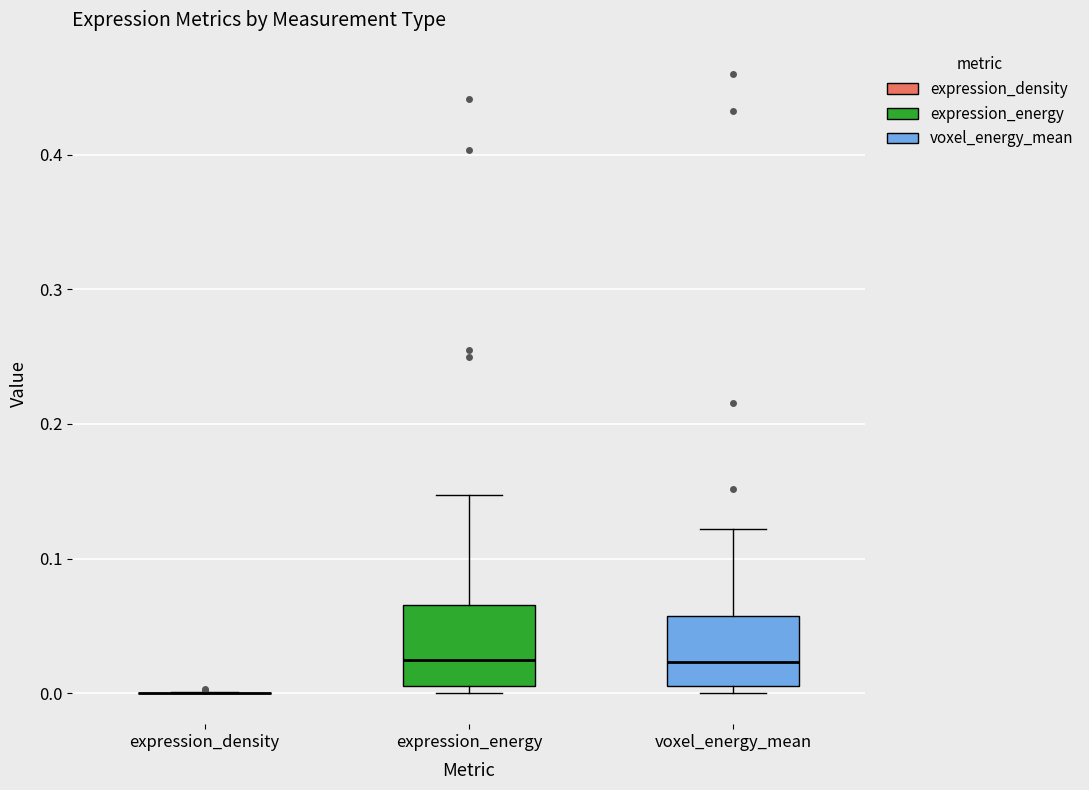

Reading left to right, transcribe this box plot: for each box, give where its median line is, the range the box spans, and where its two whiskers end, as read against the y-axis. The values are not printed on the chart, so give them approximately, as read against the axis.

expression_density: box collapsed to a line at 0.00, whiskers 0.00 to 0.00
expression_energy: median 0.02, box 0.01 to 0.07, whiskers 0.00 to 0.15
voxel_energy_mean: median 0.02, box 0.01 to 0.06, whiskers 0.00 to 0.12